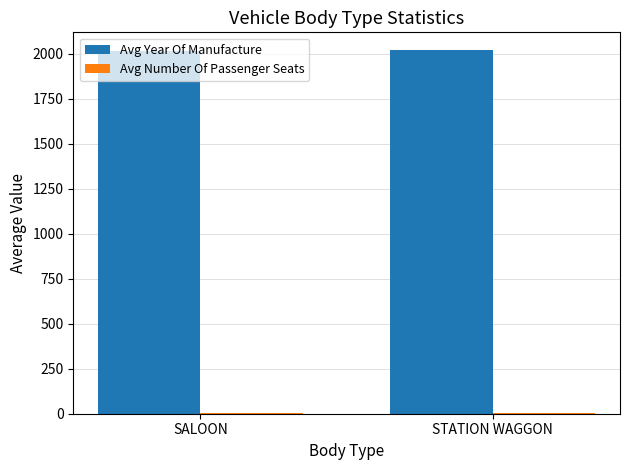

What is the sum of all Avg Year Of Manufacture values?

4036.3